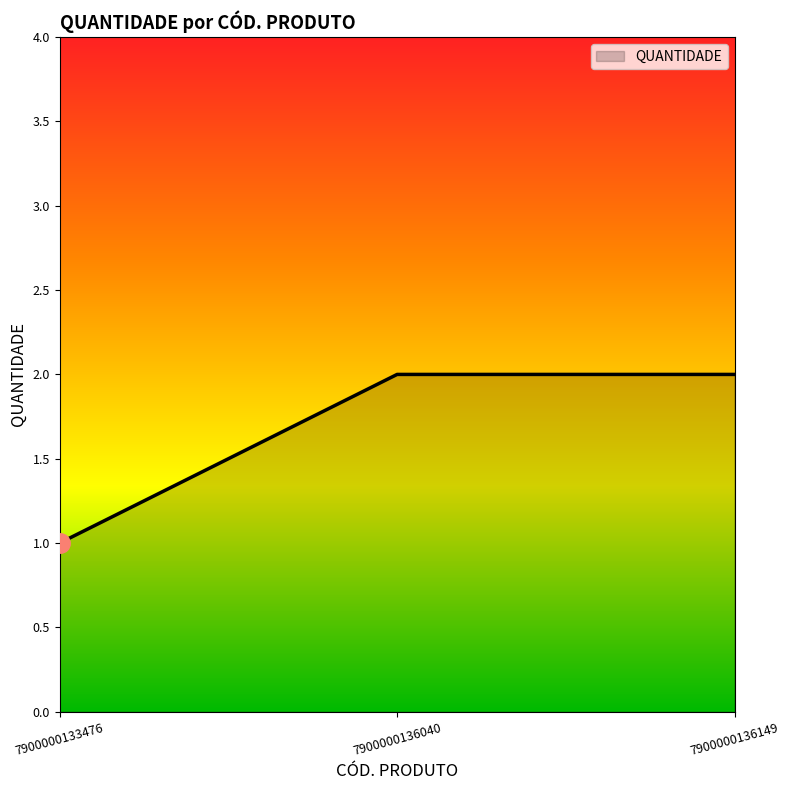

Reading left to right, list all the values displayed in this chart.

1	2	2